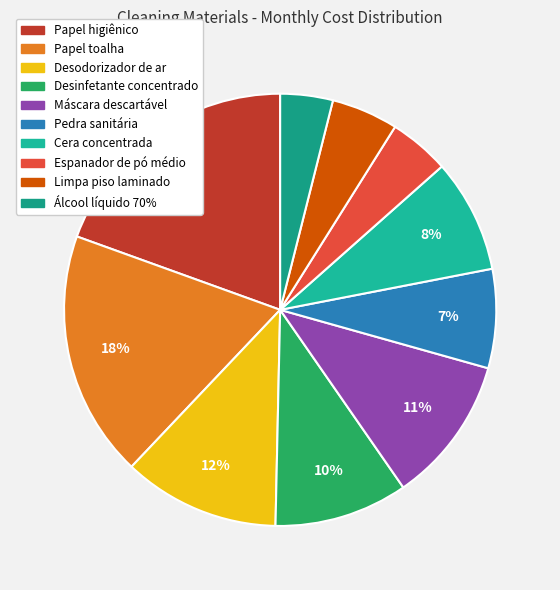

Count the number of slices in the pie.

10